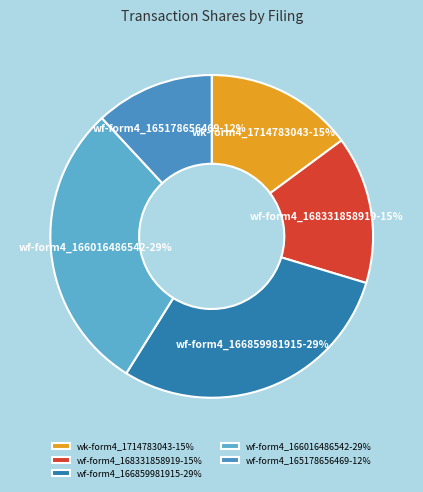

Approximately how many times larger is the value at wf-form4_165178656469-12% compared to wk-form4_1714783043-15%?

0.8